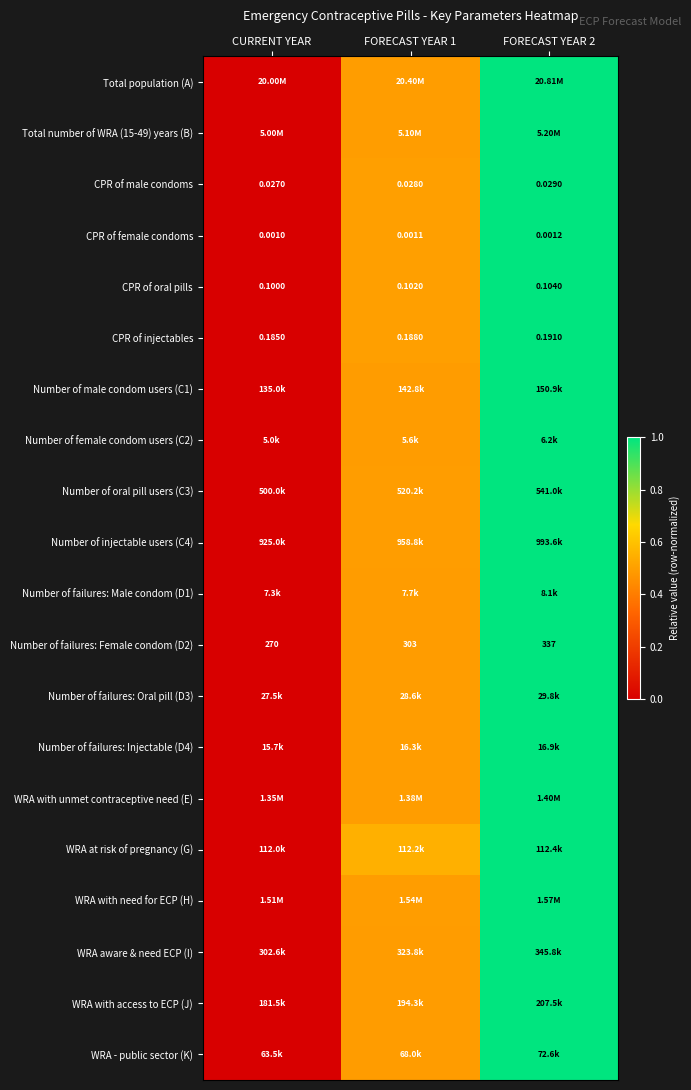

The Number of oral pill users (C3) series shows 0.5 at CURRENT YEAR. True or false?

False